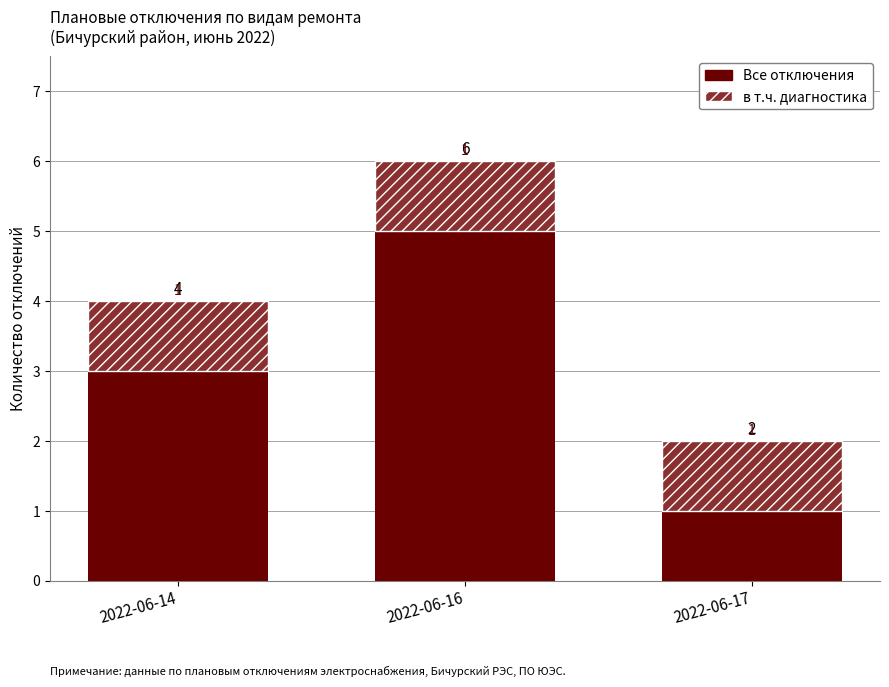

Rank the series at 2022-06-16 from lowest to highest value.

в т.ч. диагностика, Все отключения